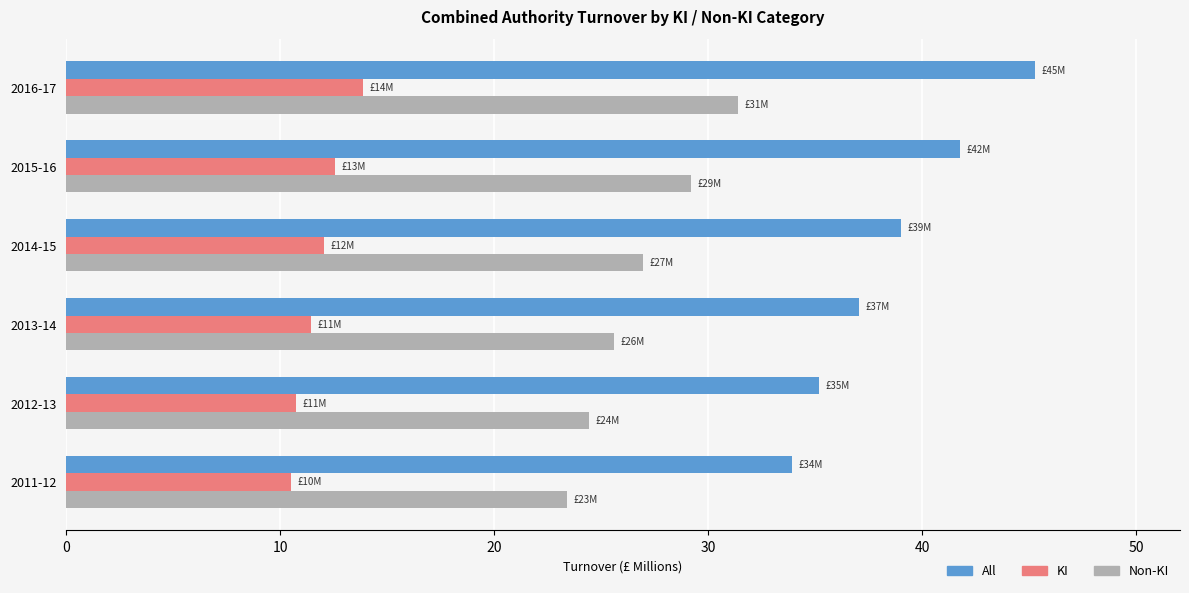

Is it true that KI equals 8.3 at 2015-16?

False